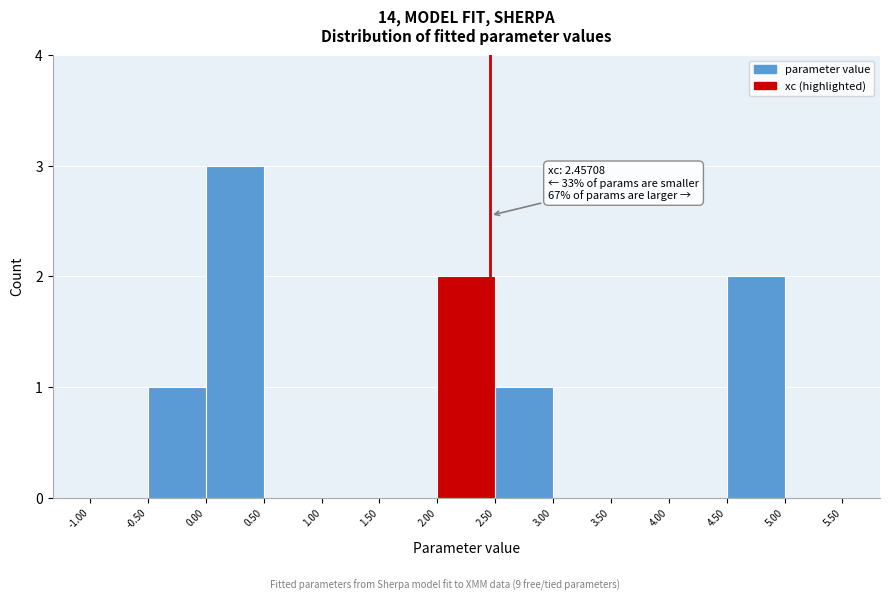

Which range on the x-axis has the tallest bar?

0.00 to 0.50